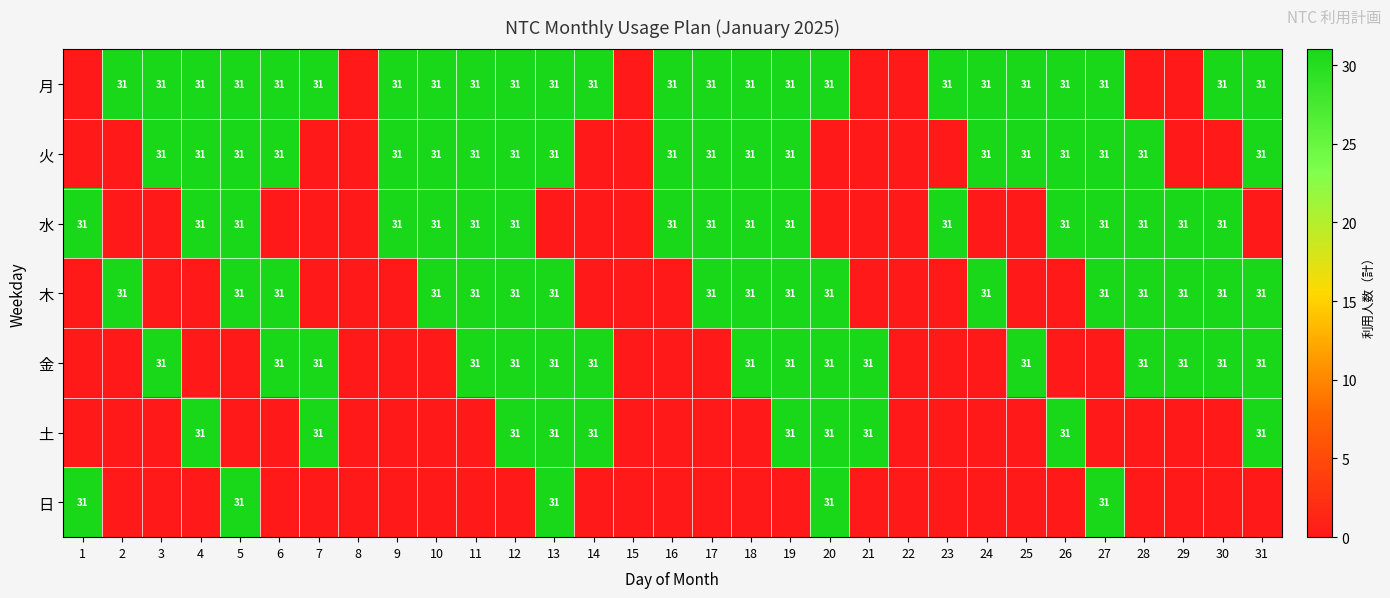

True or false: 月 has a value of 31 at 13.

True